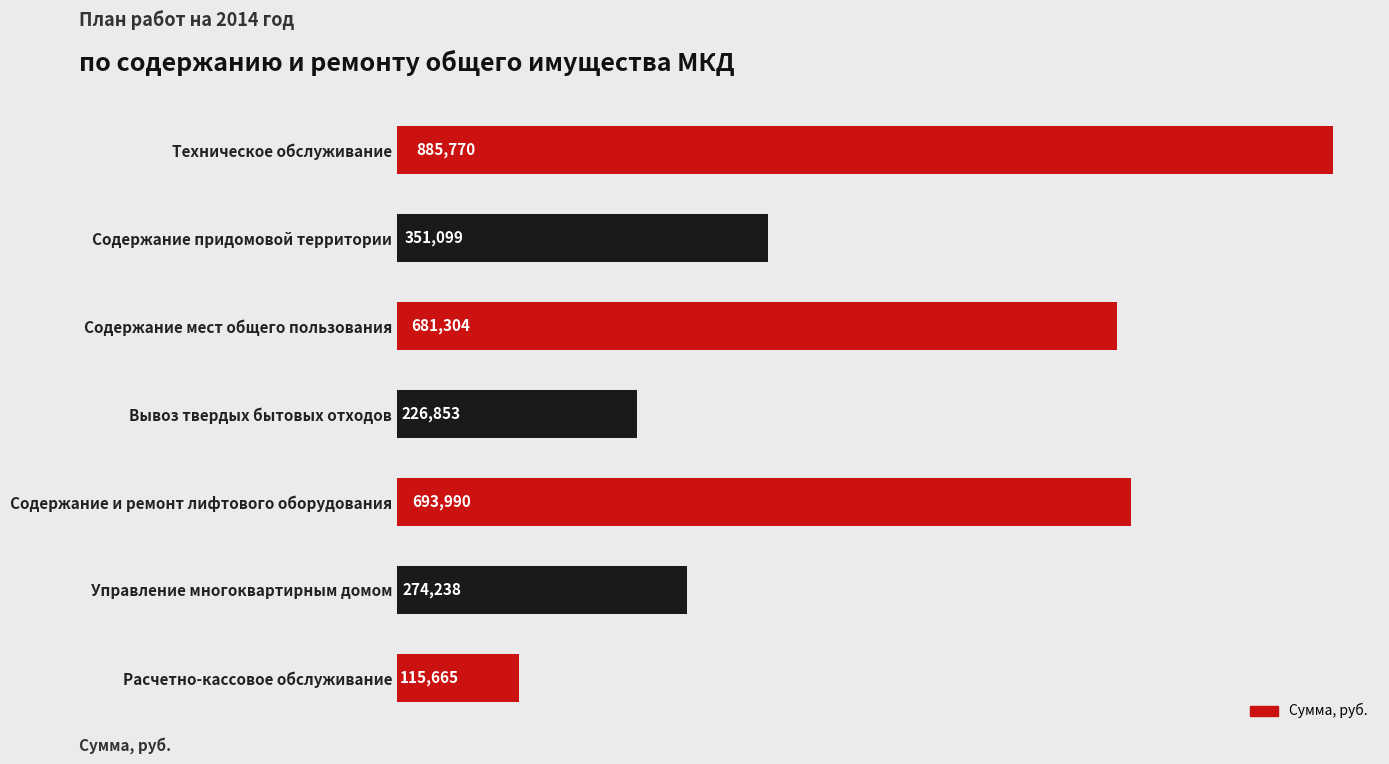

What is the average value?

461273.9